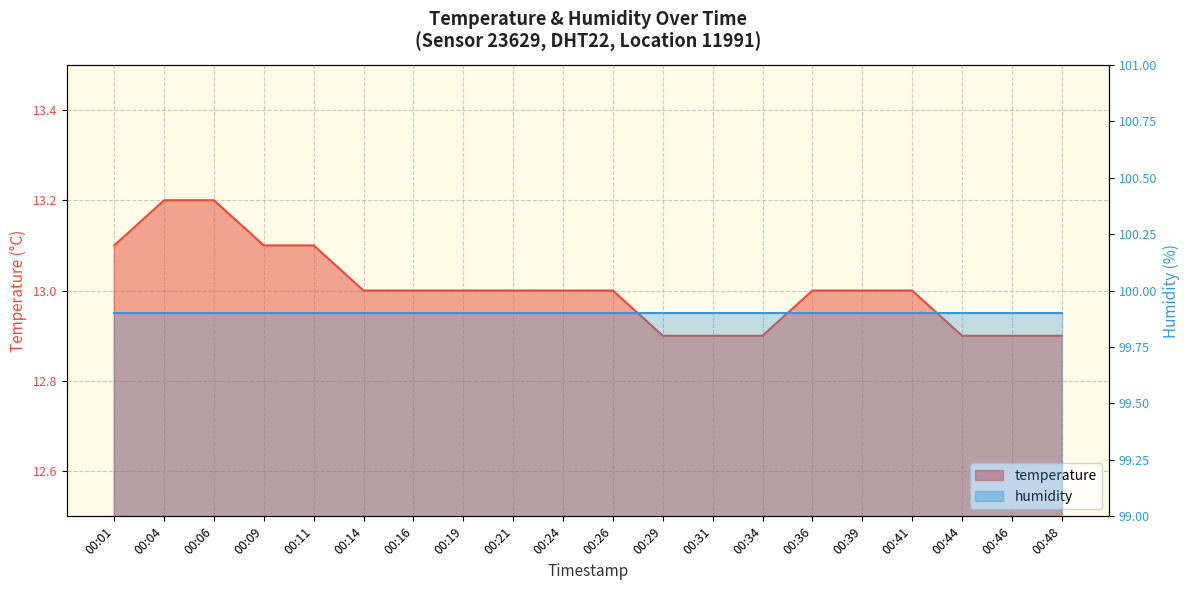

Between 00:24 and 00:36, which is larger?

00:24